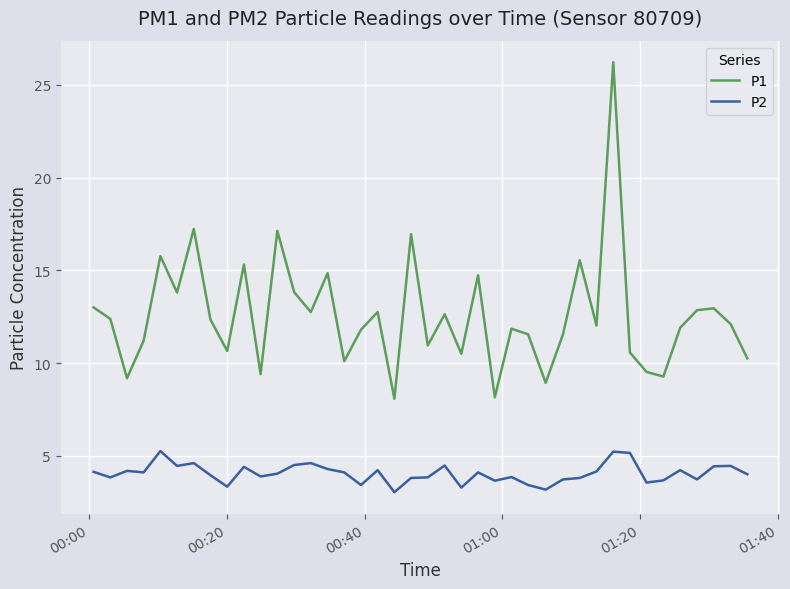

How many lines are shown in the chart?

2